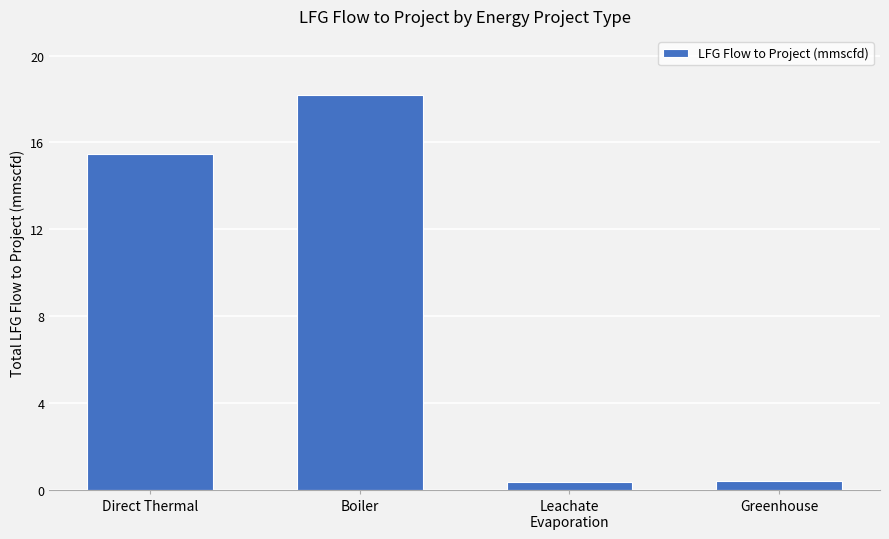

Does the chart contain stacked bars?

No